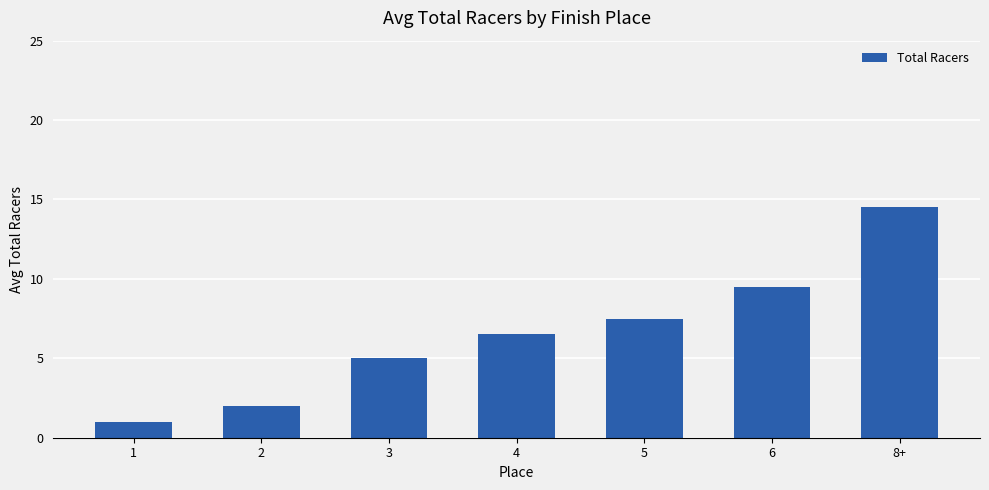

Are the bars grouped side by side (vs. stacked)?

No